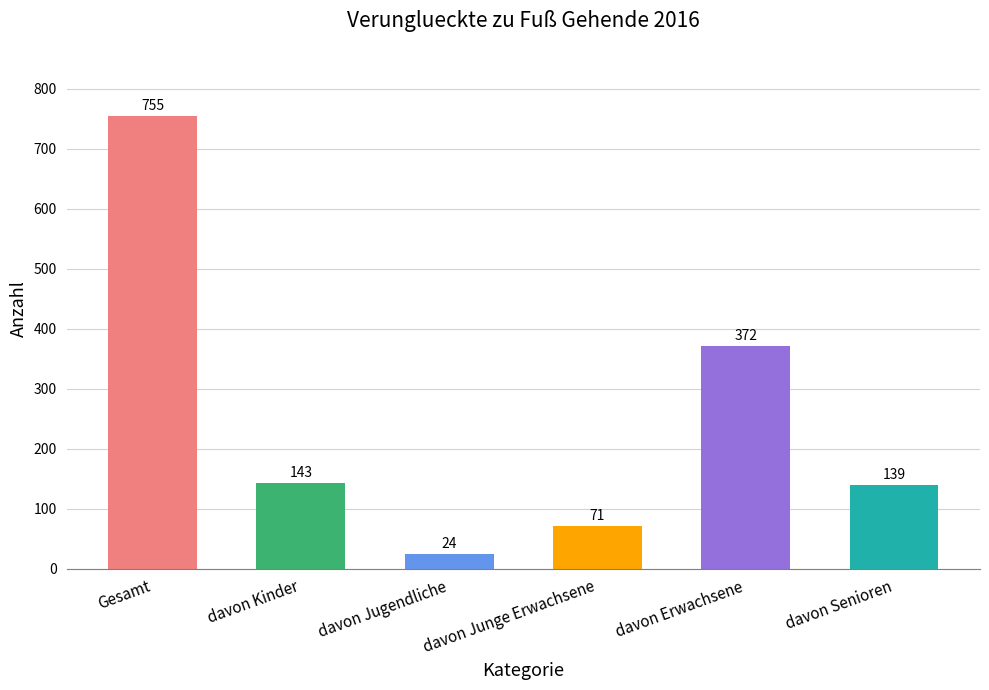

How many data points are less than 143?

3